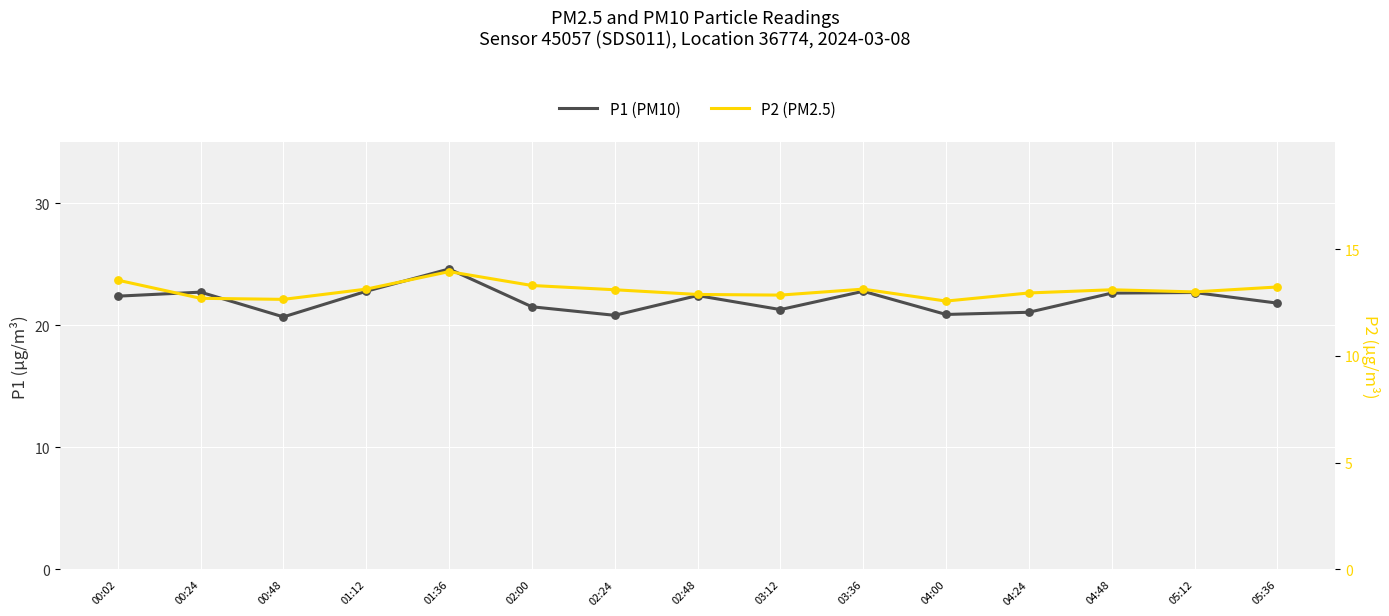

What are all the series names shown in the legend?

P1, P2